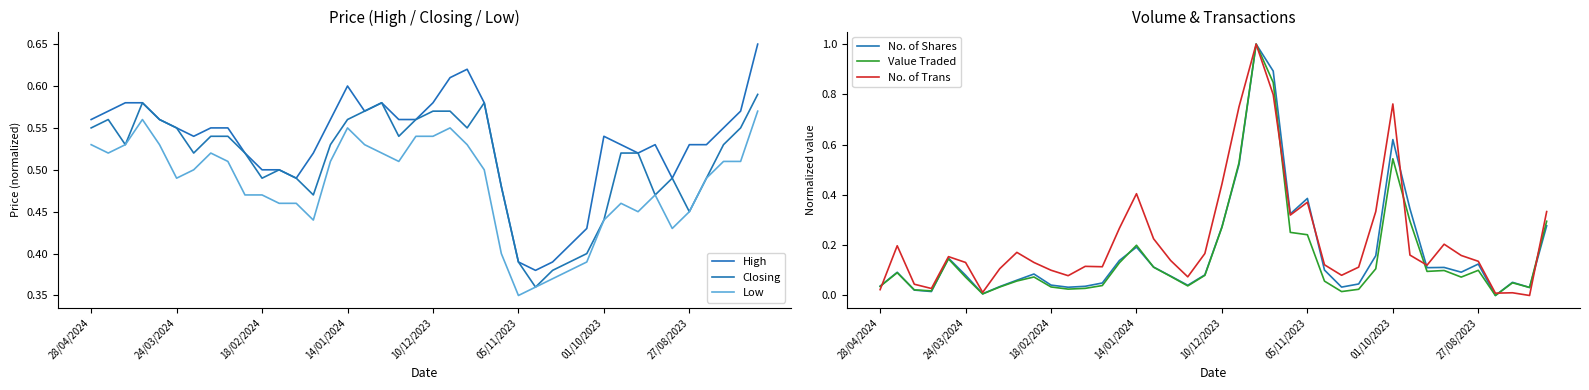

Count the Low values in the range 0 to 1.

40